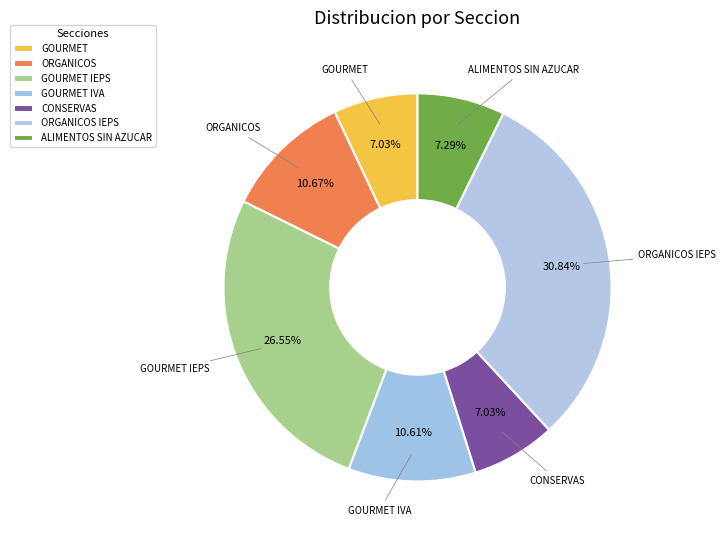

To the nearest percent, what percentage of the pie is ORGANICOS?

11%